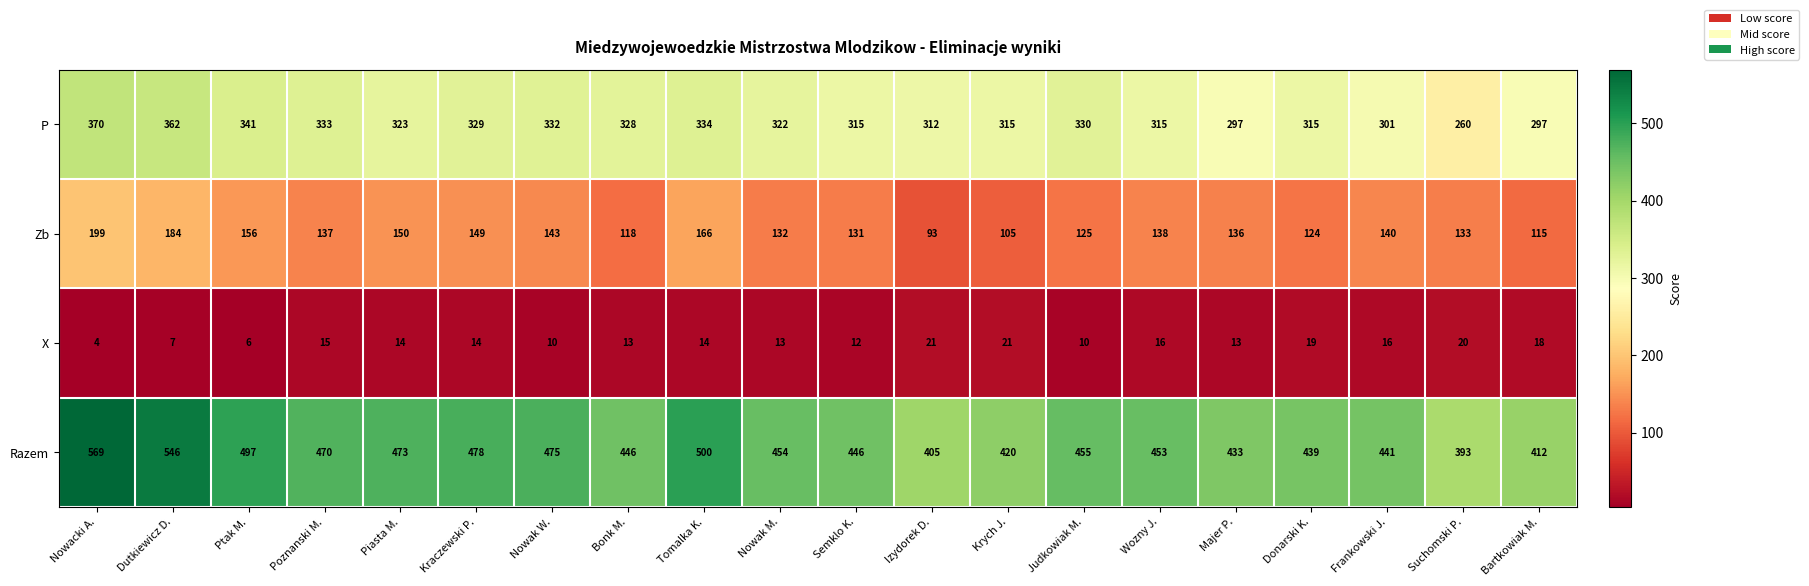

Which series changed the most between Suchomski P. and Bartkowiak M.?

P